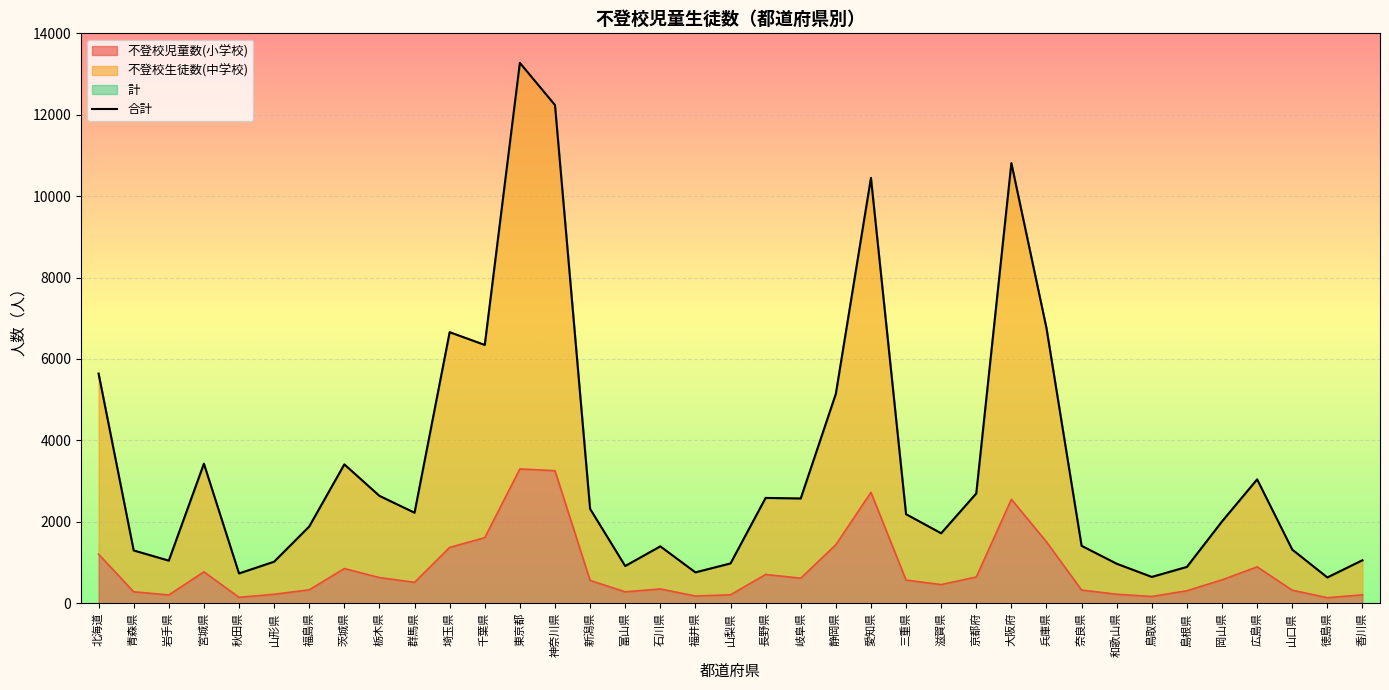

Rank the categories by value from highest to lowest.

東京都, 神奈川県, 大阪府, 愛知県, 兵庫県, 埼玉県, 千葉県, 北海道, 静岡県, 宮城県, 茨城県, 広島県, 京都府, 栃木県, 長野県, 岐阜県, 新潟県, 群馬県, 三重県, 岡山県, 福島県, 滋賀県, 奈良県, 石川県, 山口県, 青森県, 香川県, 岩手県, 山形県, 山梨県, 和歌山県, 富山県, 島根県, 福井県, 秋田県, 鳥取県, 徳島県